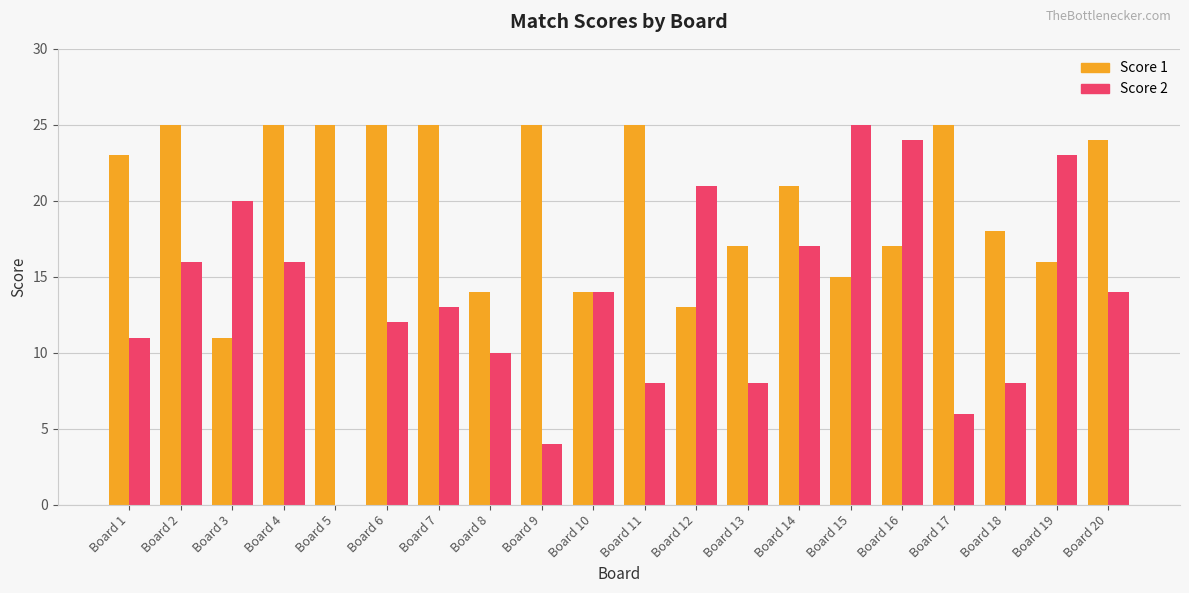

The value of Score 1 at Board 3 is 11. True or false?

True